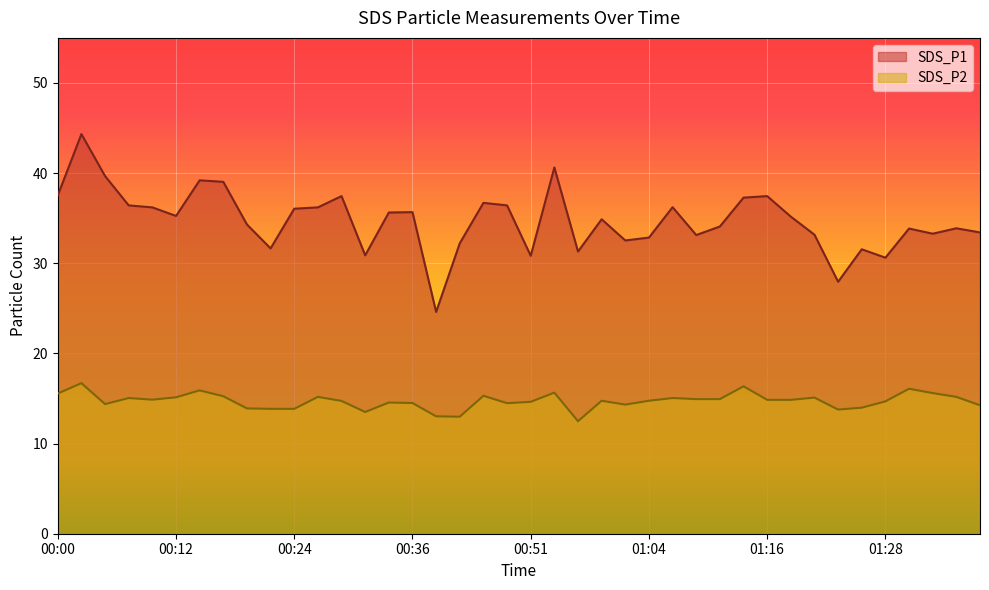

Is it true that SDS_P2 equals 8.3 at 00:09?

False